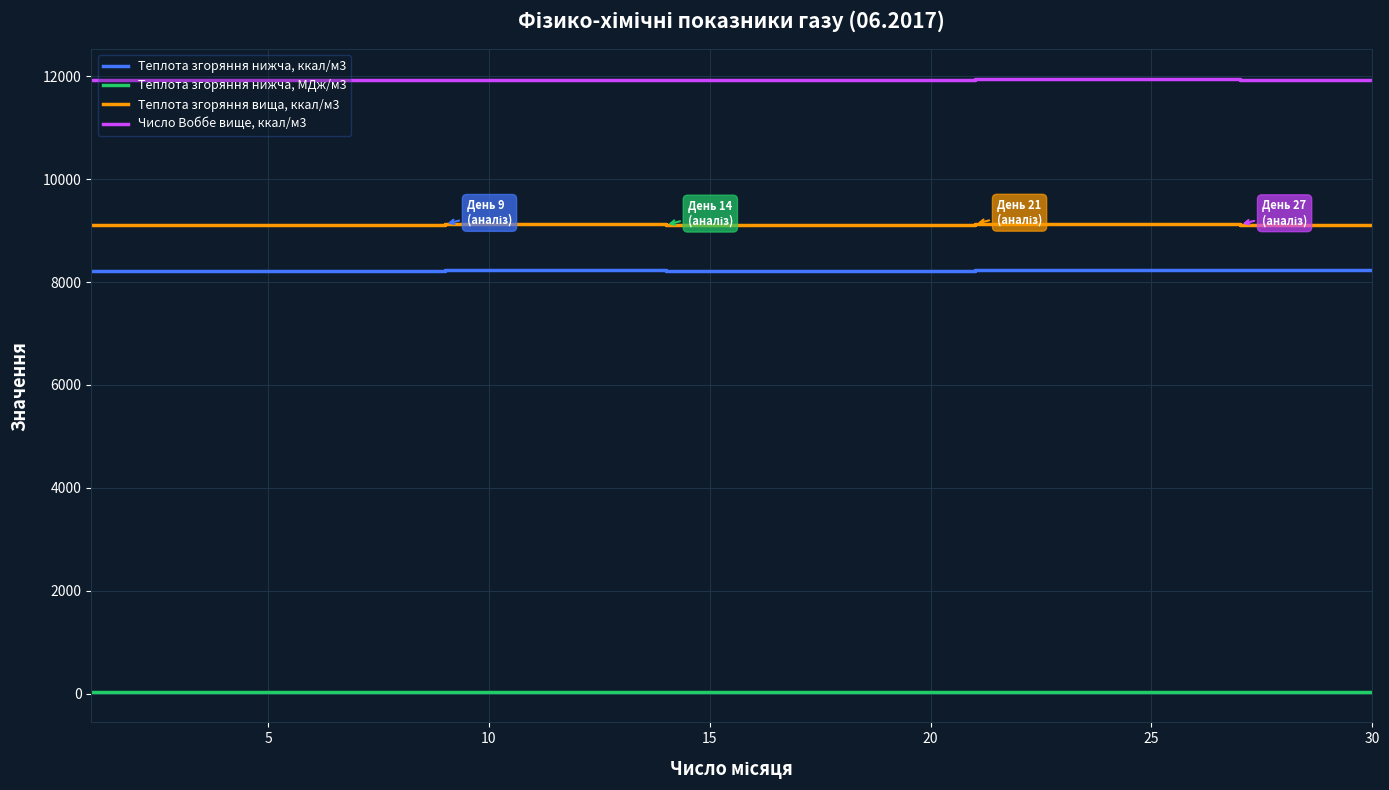

At how many categories does at least one series exceed 7033?

30